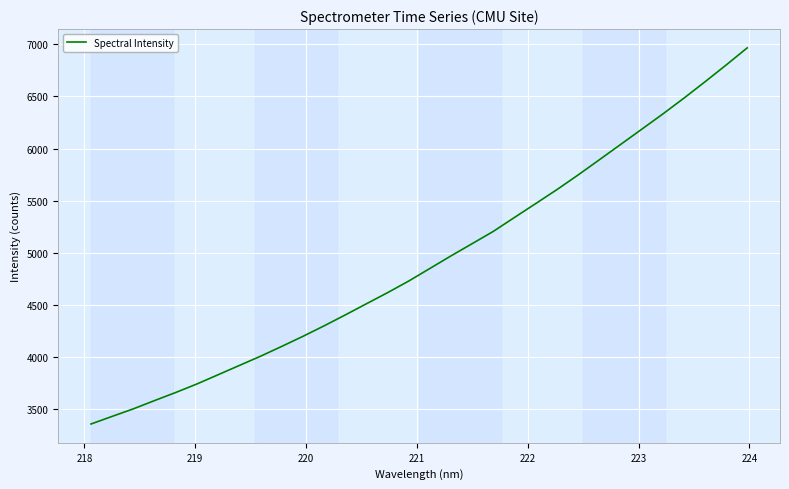

What is the difference between the maximum and minimum values?

3612.1